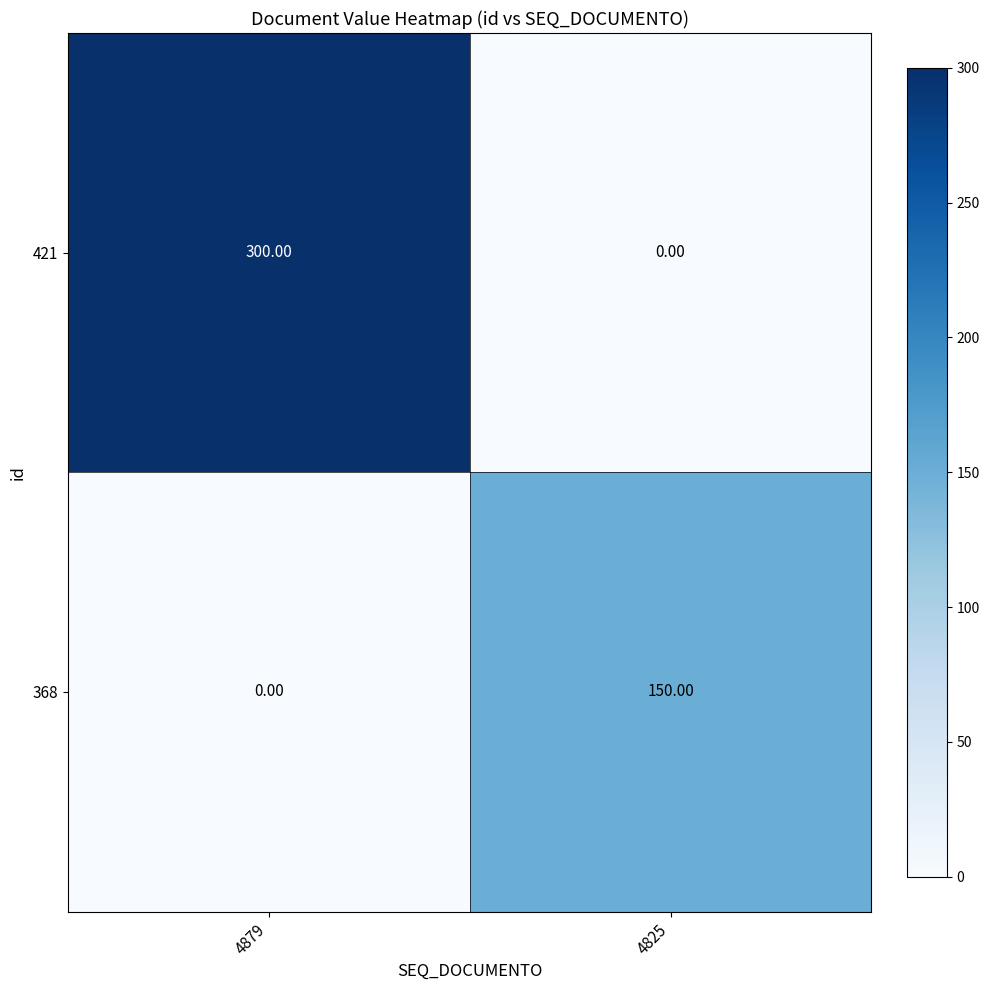

Which series has the largest total across all categories?

421